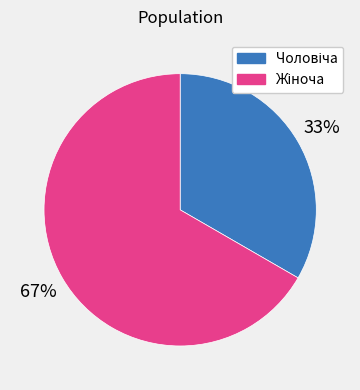

To the nearest percent, what is the average slice percentage?

50%